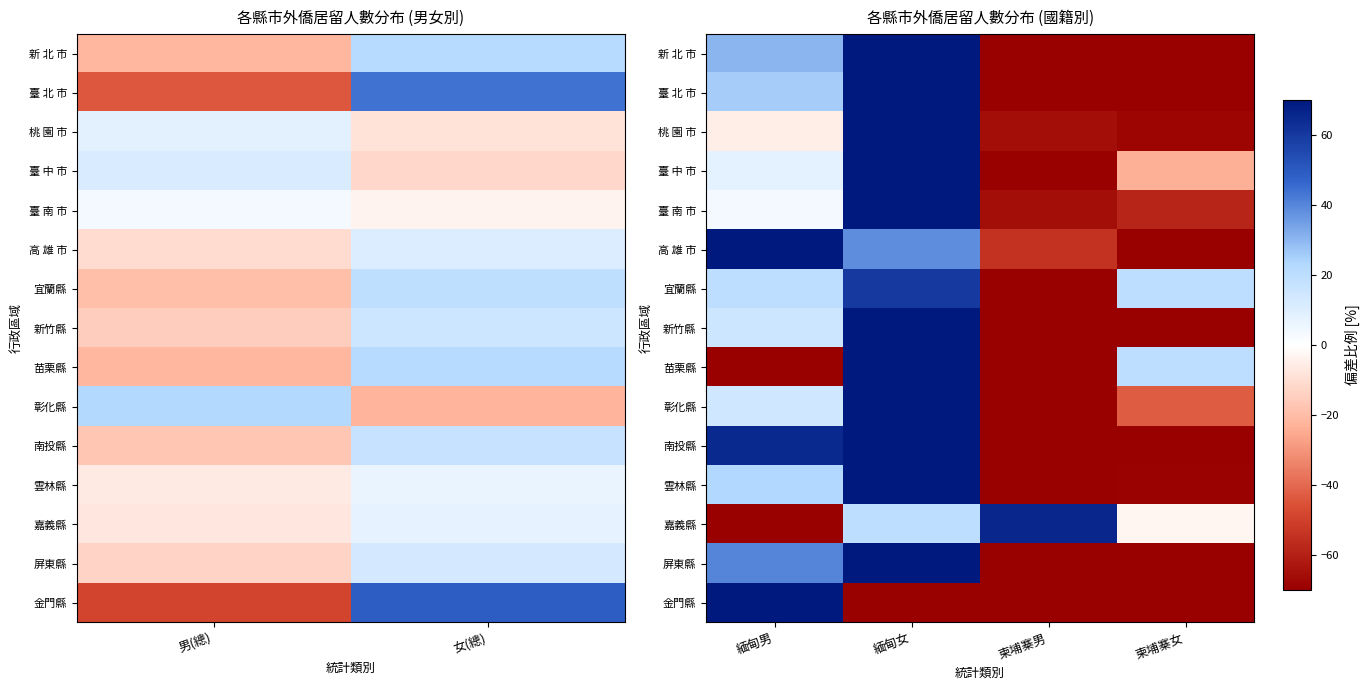

Rank the series by their maximum value, from lowest to highest.

宜蘭縣, 嘉義縣, 高 雄 市, 臺 中 市, 屏東縣, 臺 南 市, 南投縣, 彰化縣, 桃 園 市, 新竹縣, 雲林縣, 臺 北 市, 新 北 市, 苗栗縣, 金門縣